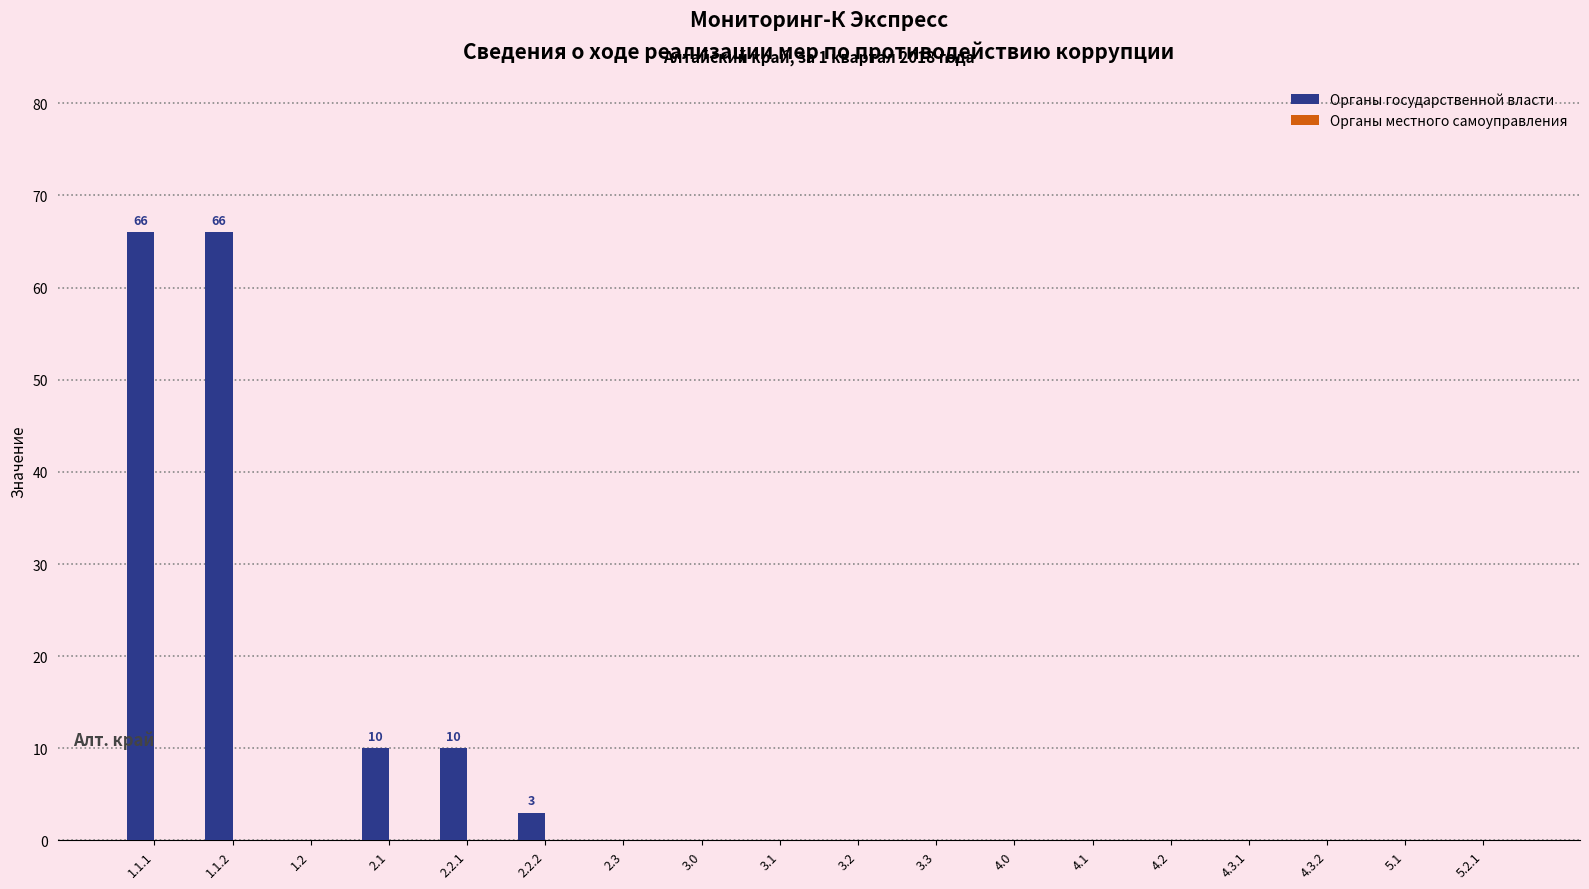

Is it true that the value at 4.1 is 29?

False